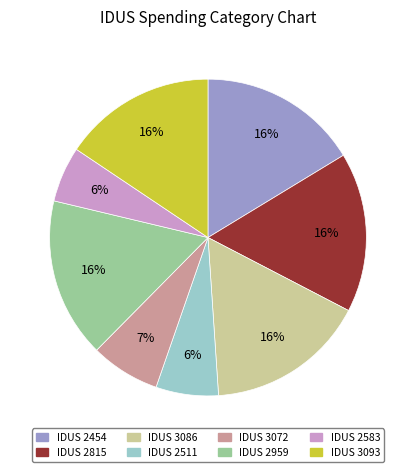

Do IDUS 2511 and IDUS 3086 together represent more than half of the pie?

No